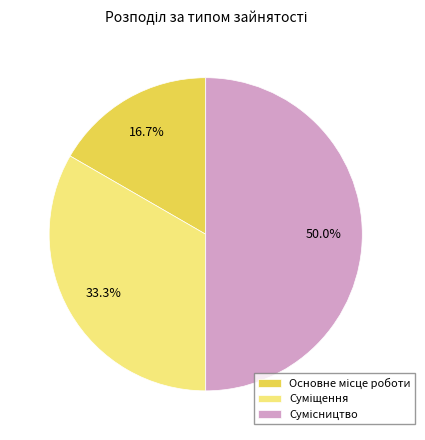

How many segments does this pie chart have?

3